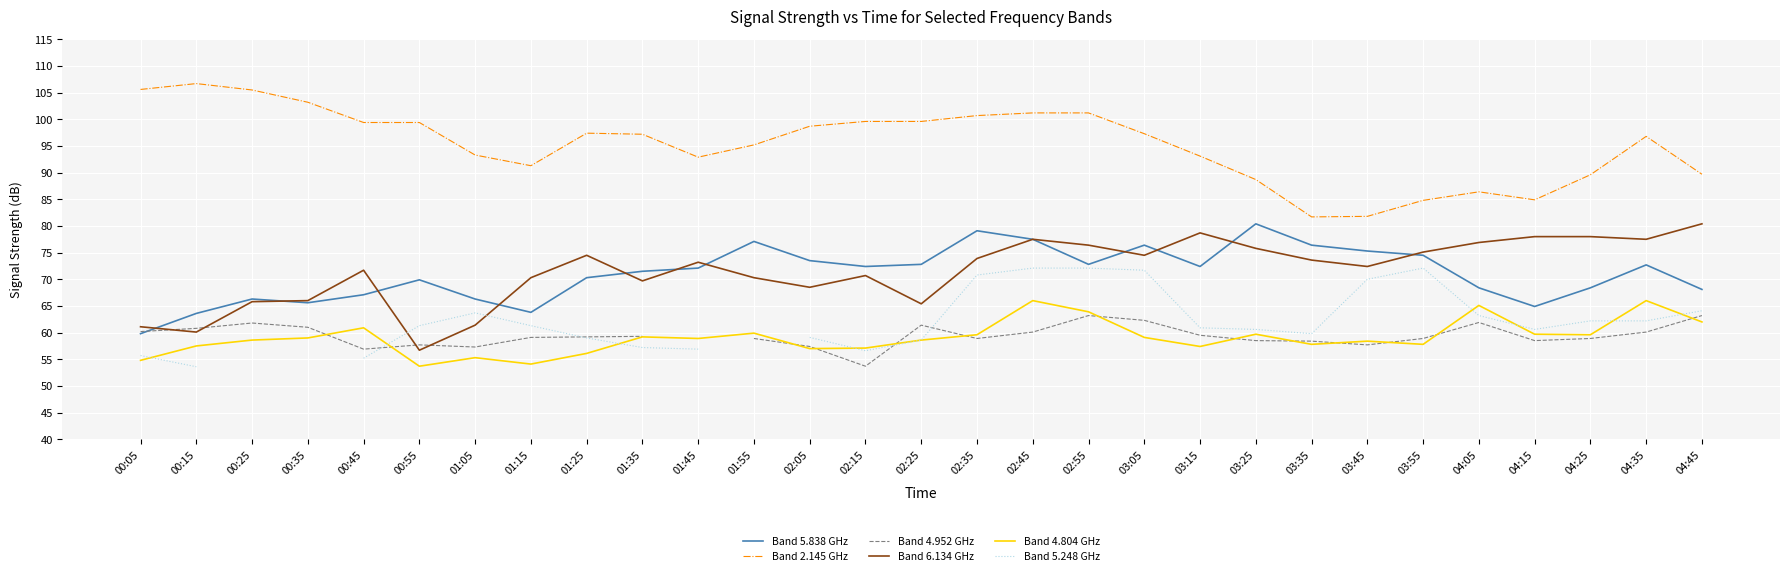

Which series has the largest total across all categories?

Band 2.145 GHz